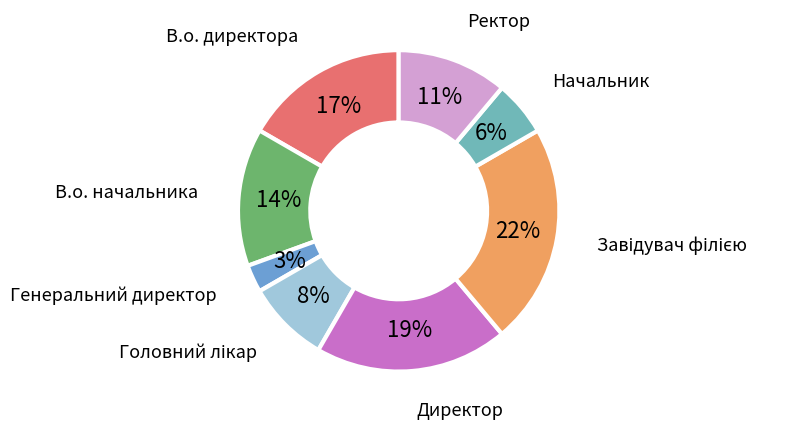

How many slices are in this pie chart?

8